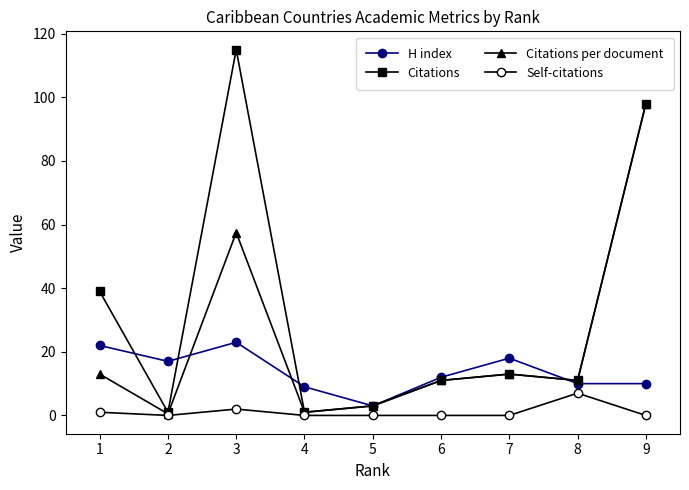

What is the value of the Citations per document point at the 9th from the left?

98.0